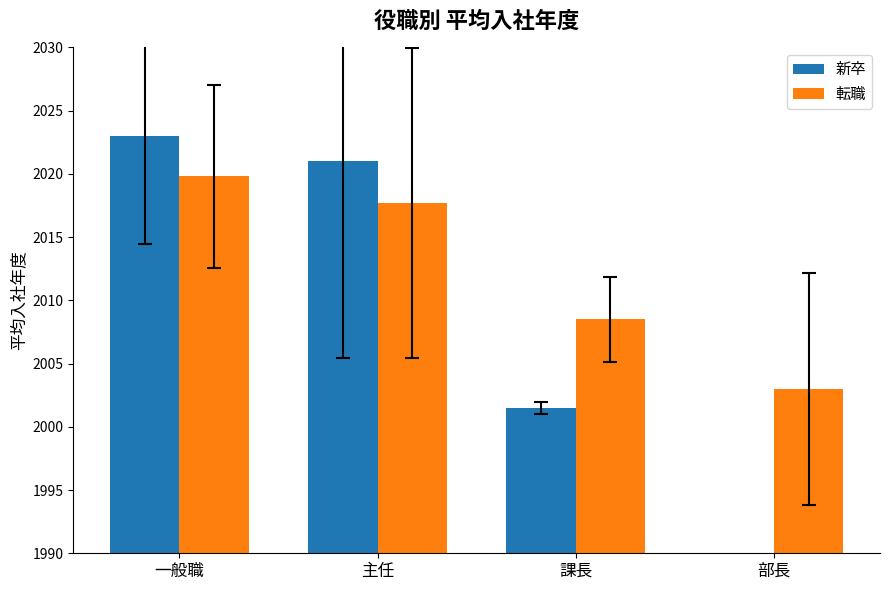

What is the average value of the 新卒 series?

1511.4